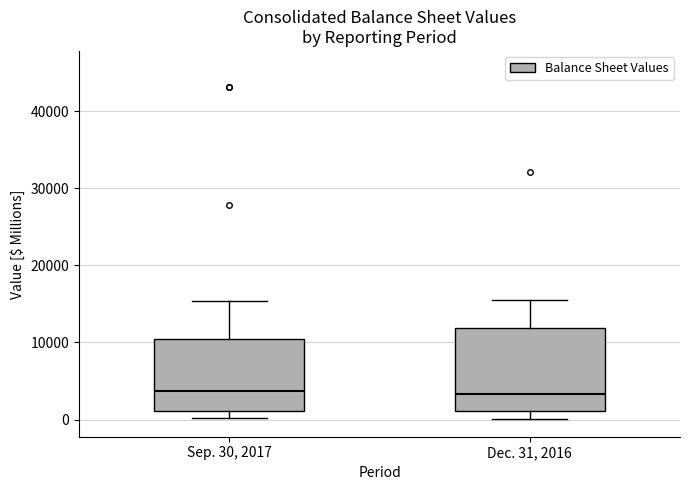

Reading left to right, read every box against the y-axis: the position of its median line, the range the box covers, and the ends of its whiskers. The values are not printed on the chart, so give them approximately, as read against the axis.

Sep. 30, 2017: median 4000, box 1000 to 10000, whiskers 0 to 15000
Dec. 31, 2016: median 3000, box 1000 to 12000, whiskers 0 to 15000